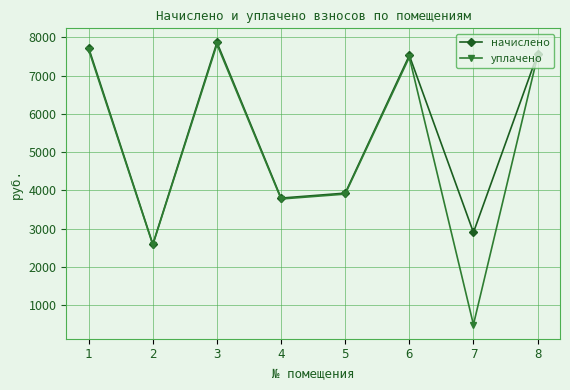

The начислено series shows 7719.6 at 1. True or false?

True